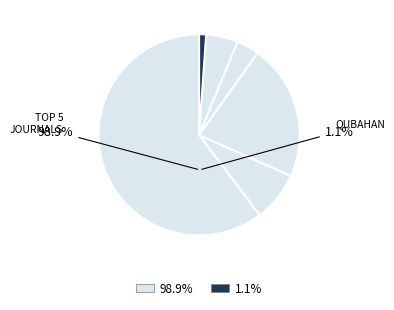

Which category has the smallest portion of the pie?

Qubahan Academic Journal